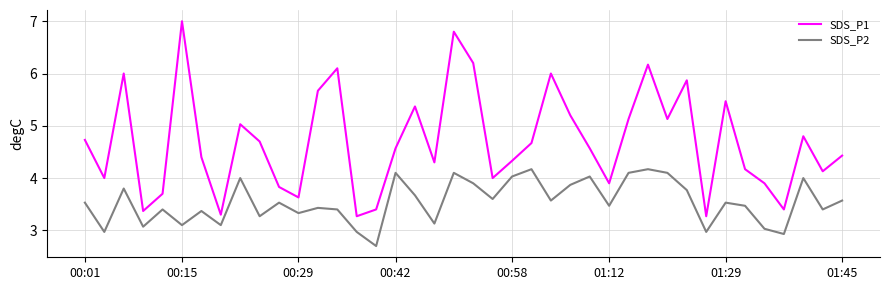

List the series in order of their overall mean, lowest first.

SDS_P2, SDS_P1